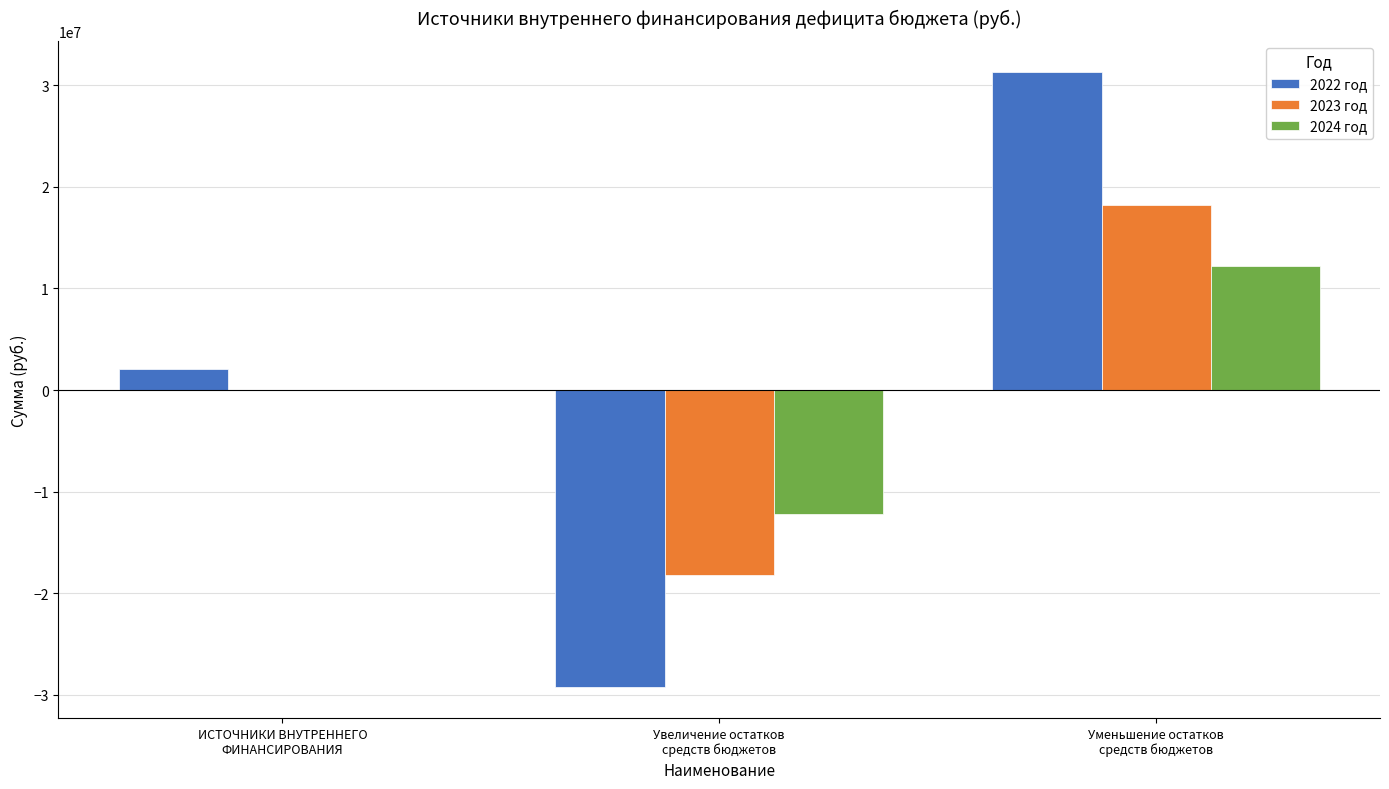

What is the sum of all 2022 год values?

4177088.4